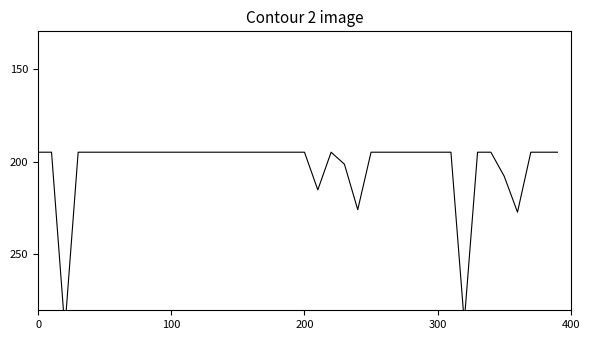

How many data points does each series have?

40